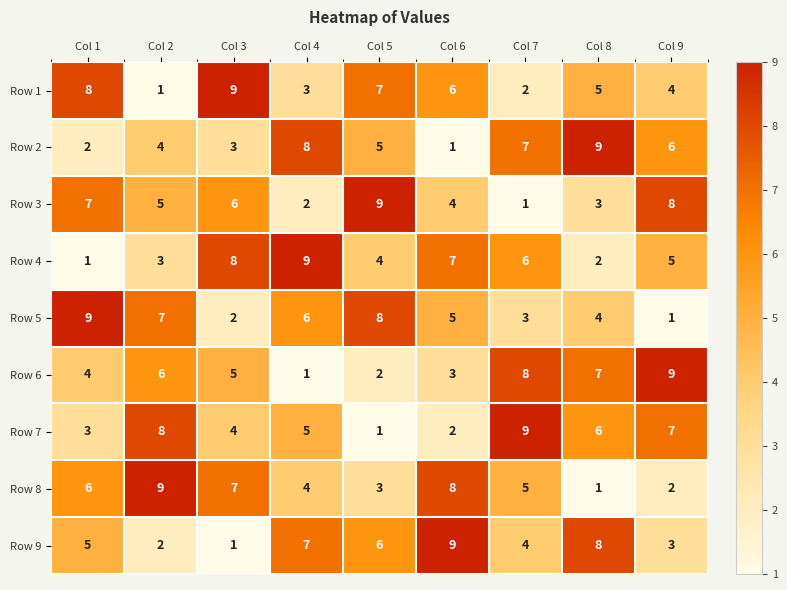

Count the Row 4 values in the range 3 to 7.

5